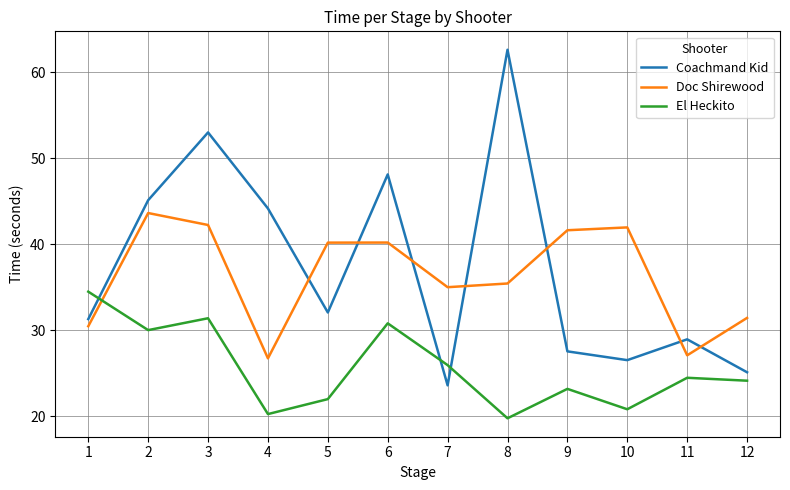

How many series are shown in this chart?

3